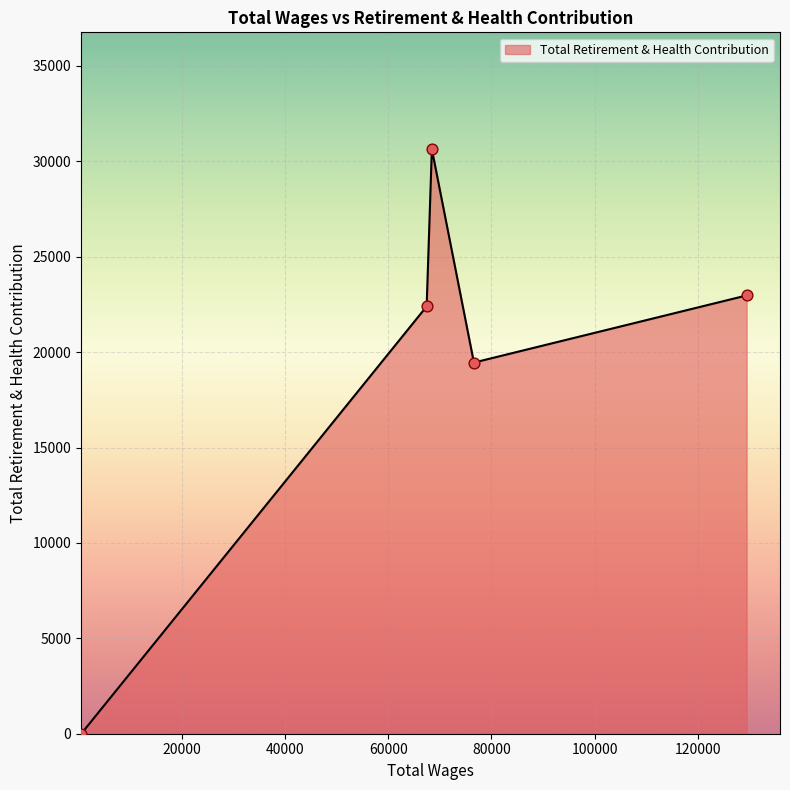

What is the greatest value displayed?

30636